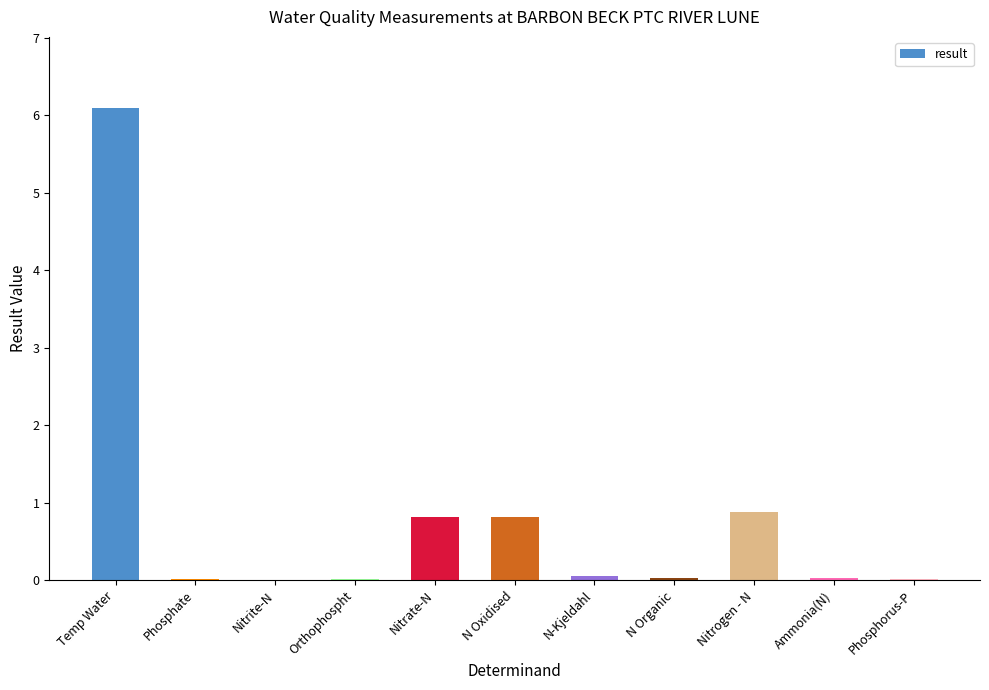

Are the bars horizontal?

No